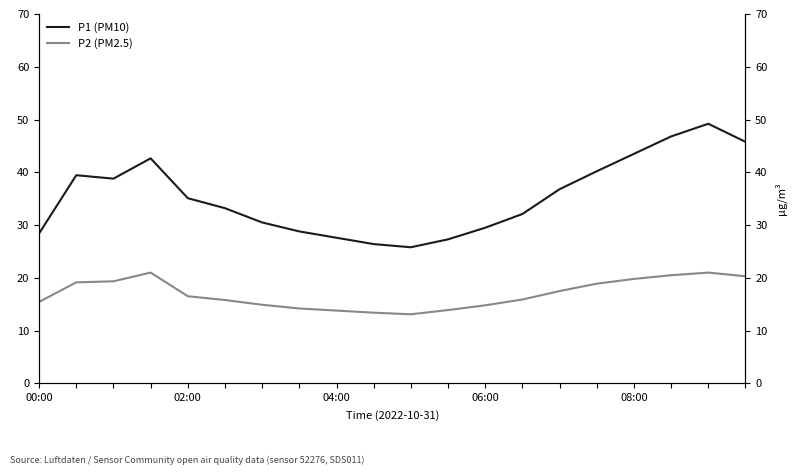

What is the total value across all series at 19?

66.1